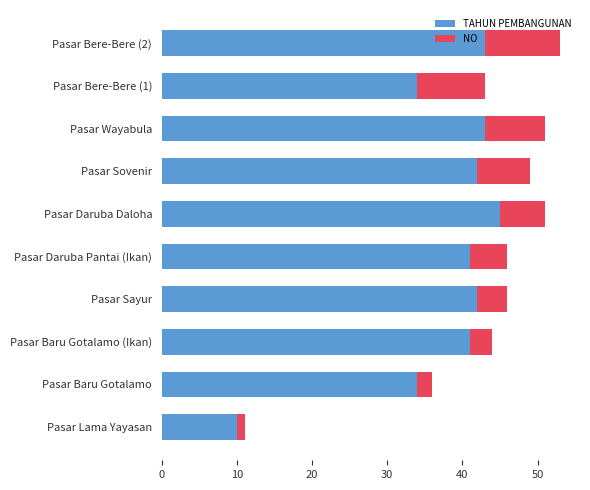

The TAHUN PEMBANGUNAN series shows 64 at Pasar Wayabula. True or false?

False